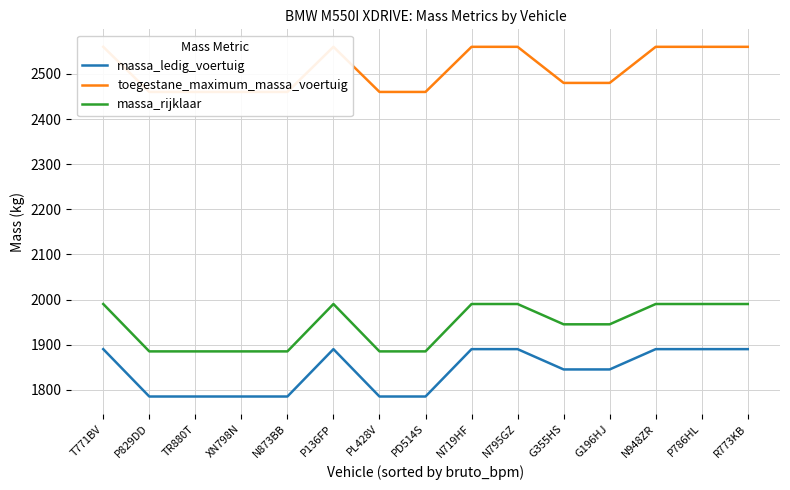

What is the label of the 5th point from the left?

N873BB